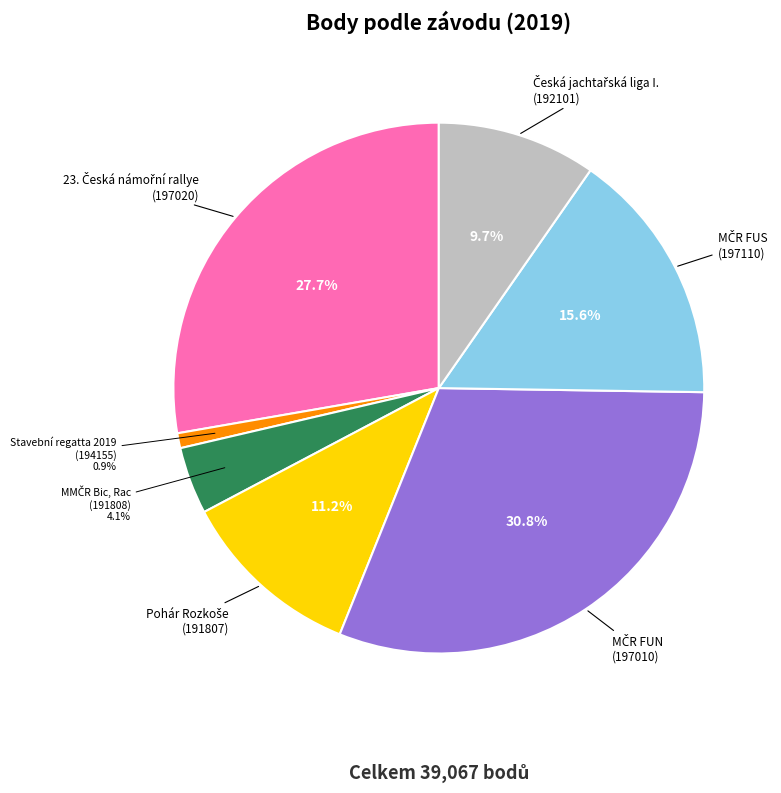

To the nearest percent, what is the difference between the largest and smallest slice percentages?

30%